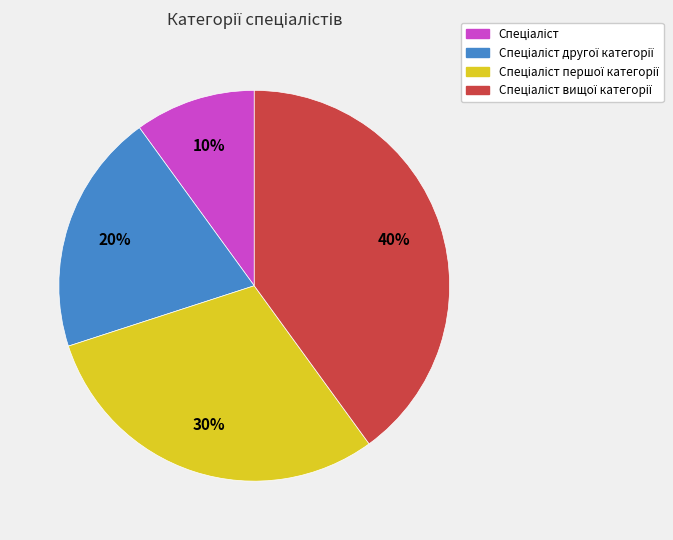

Is there a majority slice in this chart?

No